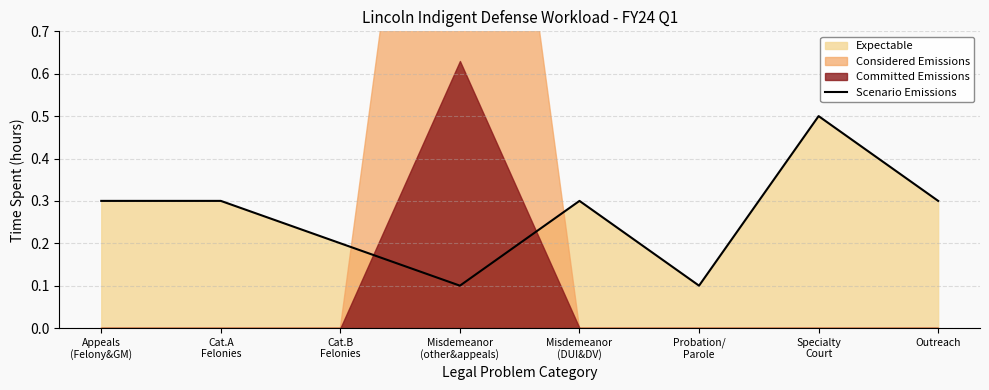

Count the number of categories in the chart.

8